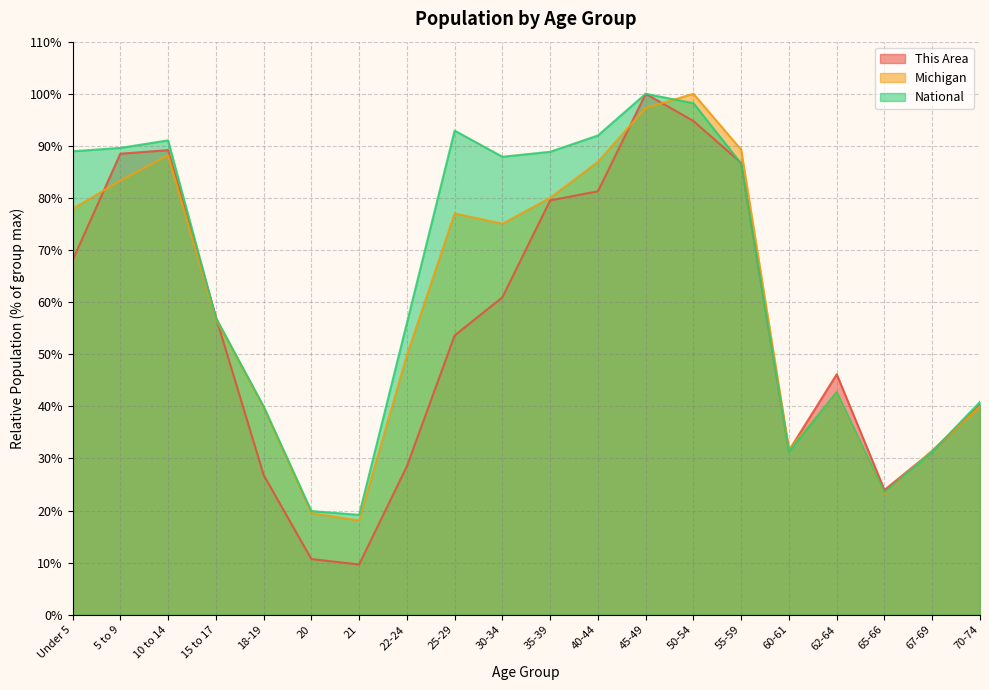

Which series has the largest total across all categories?

National